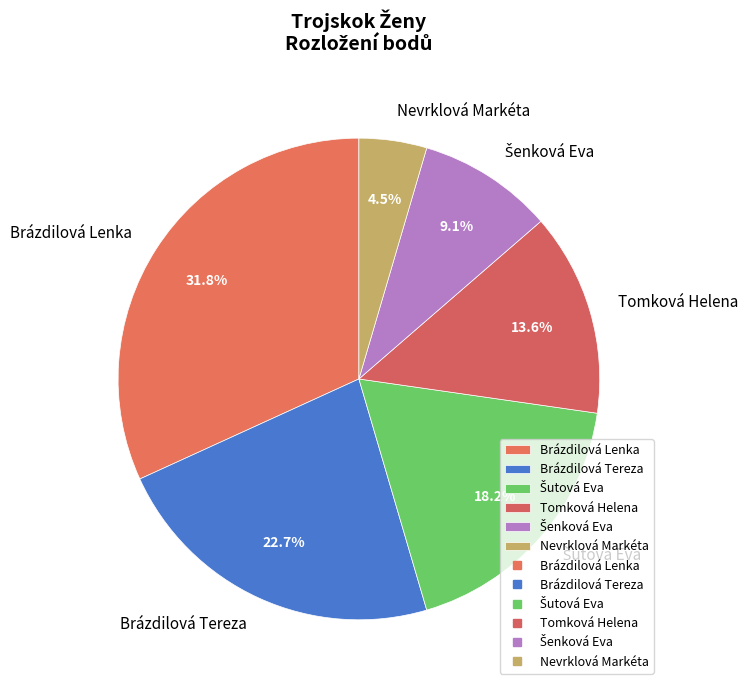

Is Nevrklová Markéta the majority of the pie?

No